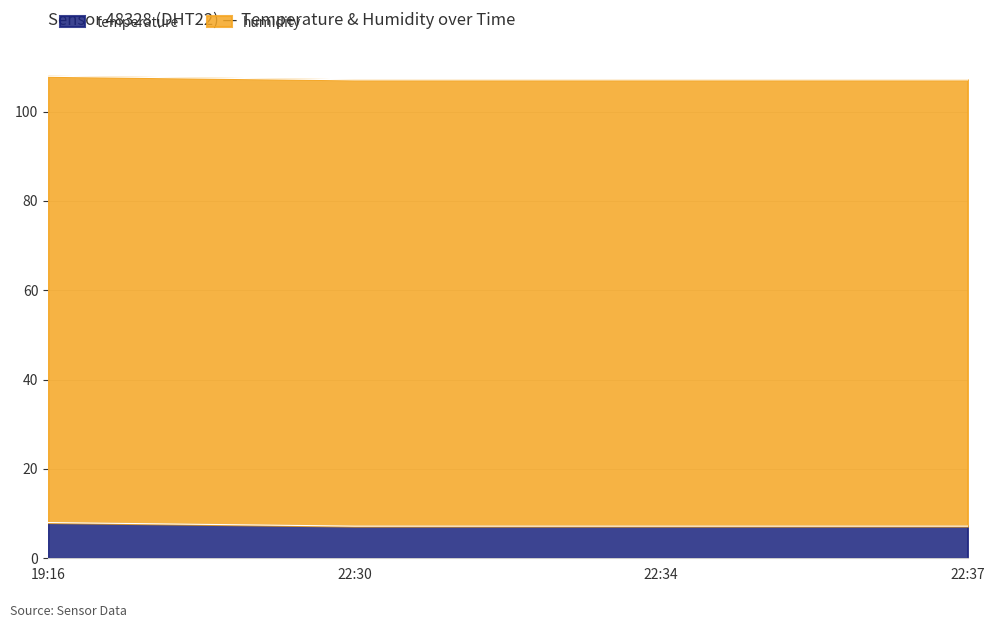

Reading left to right, list all the values displayed in this chart.

8.0	7.2	7.2	7.2